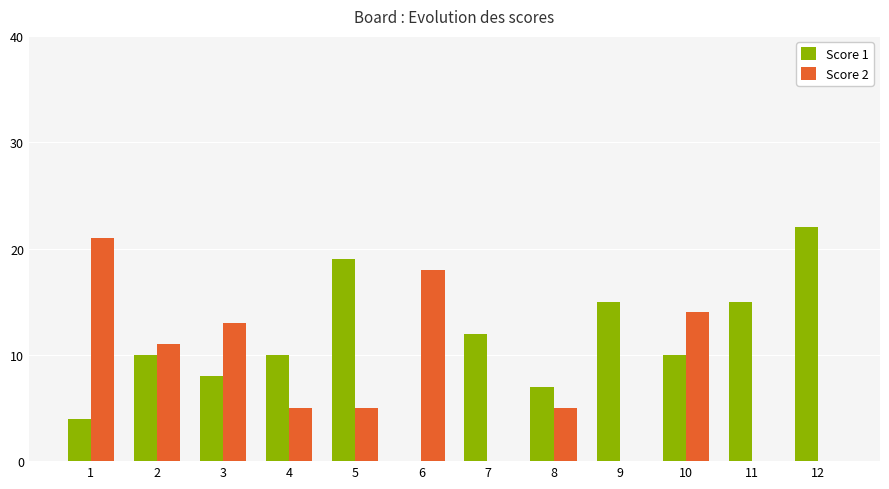

What is the sum of all Score 2 values?

92